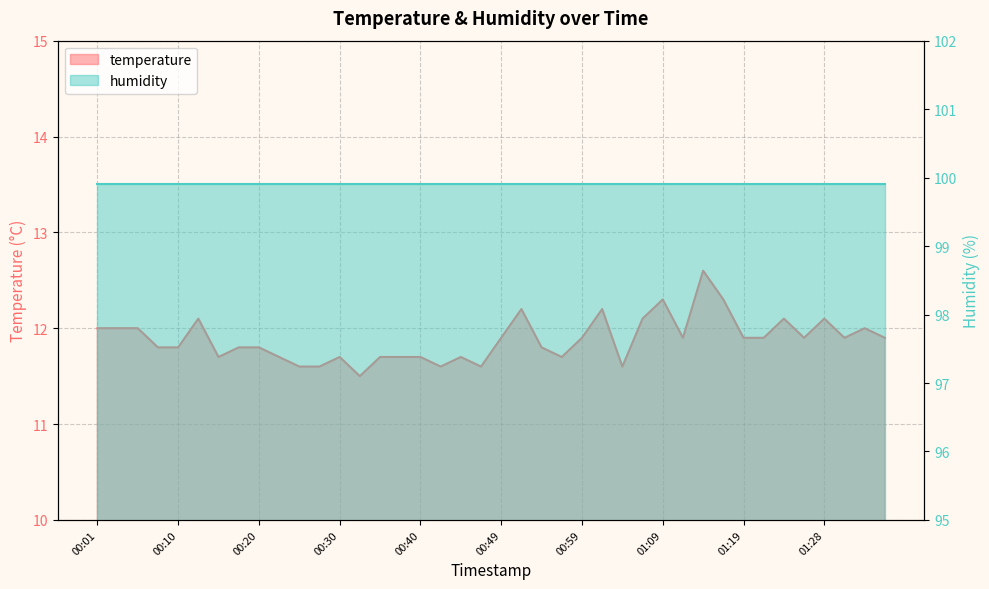

List the labels in order of value, smallest first.

00:32, 00:25, 00:28, 00:42, 00:47, 01:04, 00:15, 00:23, 00:30, 00:35, 00:37, 00:40, 00:45, 00:57, 00:08, 00:10, 00:18, 00:20, 00:54, 00:49, 00:59, 01:11, 01:19, 01:21, 01:26, 01:31, 01:36, 00:01, 00:03, 00:06, 01:33, 00:13, 01:06, 01:24, 01:28, 00:52, 01:02, 01:09, 01:16, 01:14